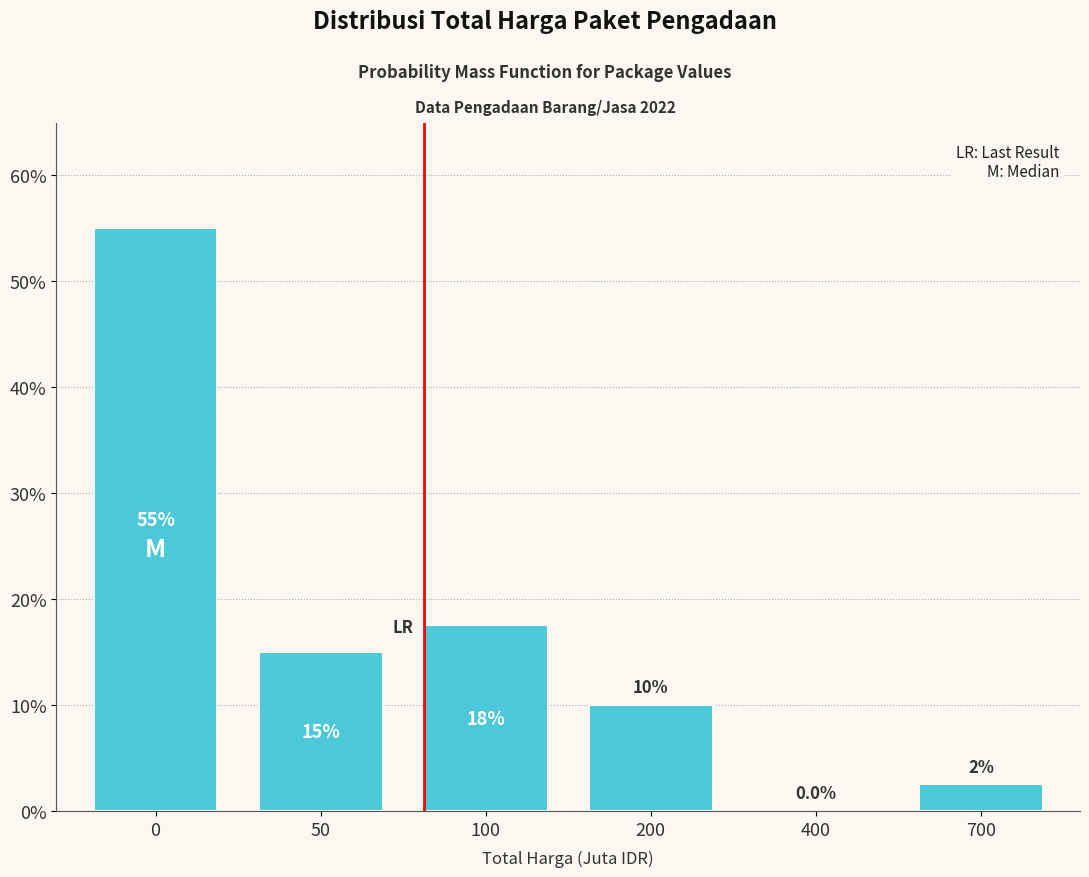

Reading left to right, transcribe all the data shown in this chart.

0=55.0	50=15.0	100=17.5	200=10.0	400=0.0	700=2.5